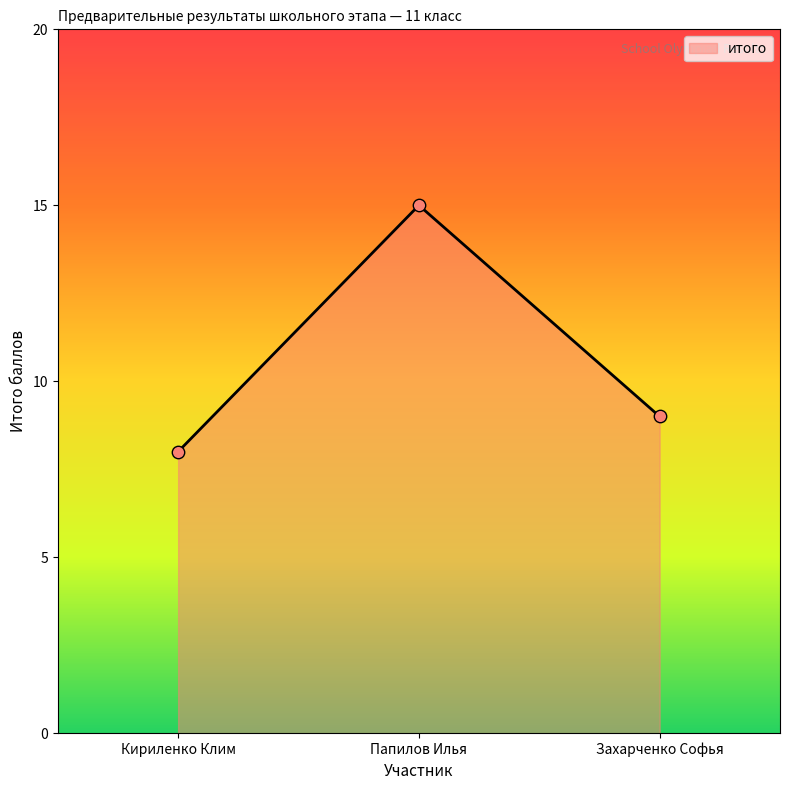

What is the ratio of the value at Папилов Илья to the value at Кириленко Клим?

1.9